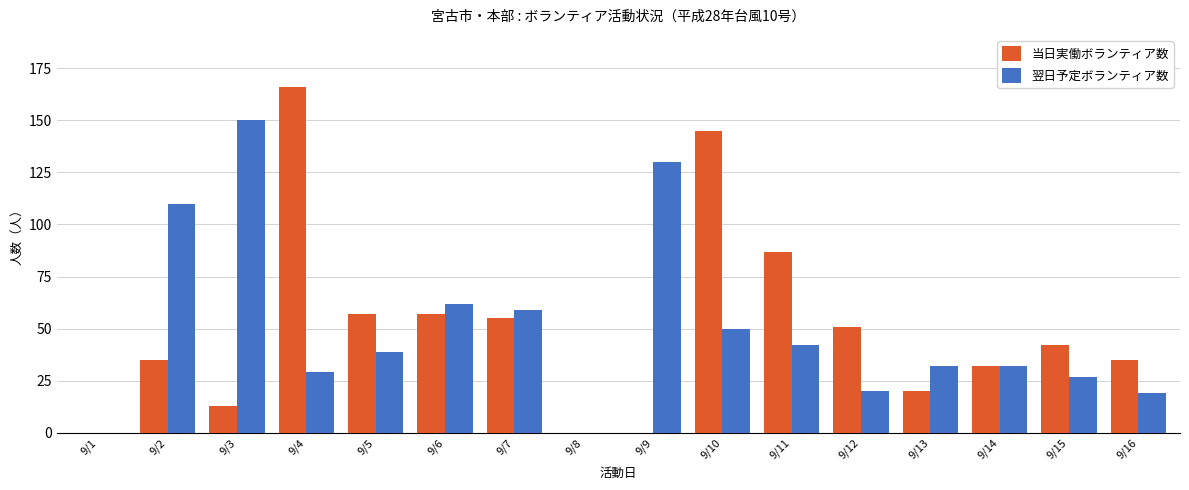

Where does the 当日実働ボランティア数 series first go above 42?

9/4